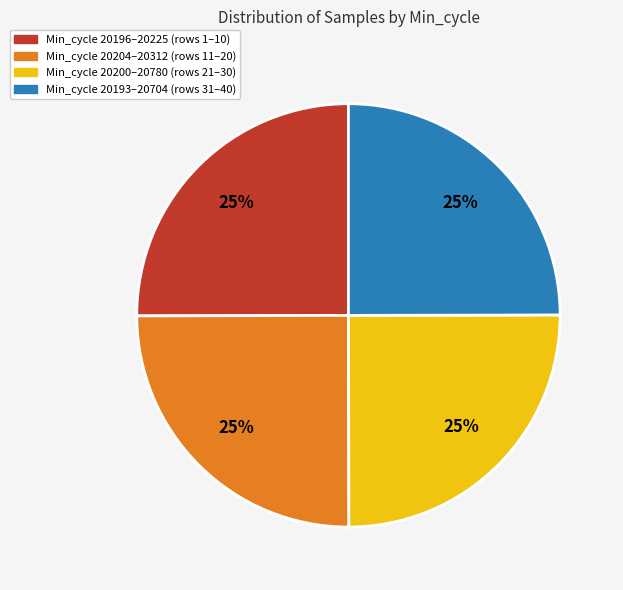

To the nearest percent, what is the average slice percentage?

25%